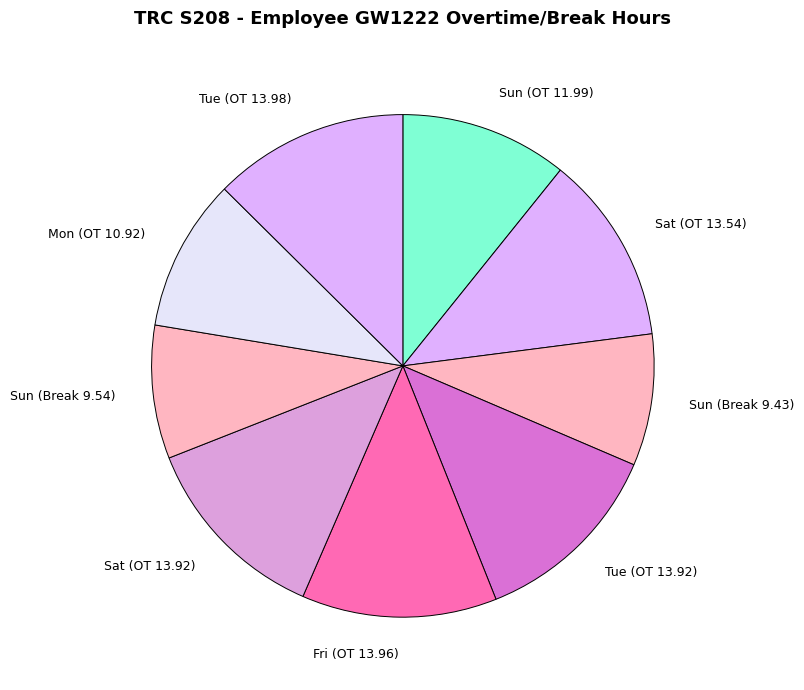

How many slices are in this pie chart?

9